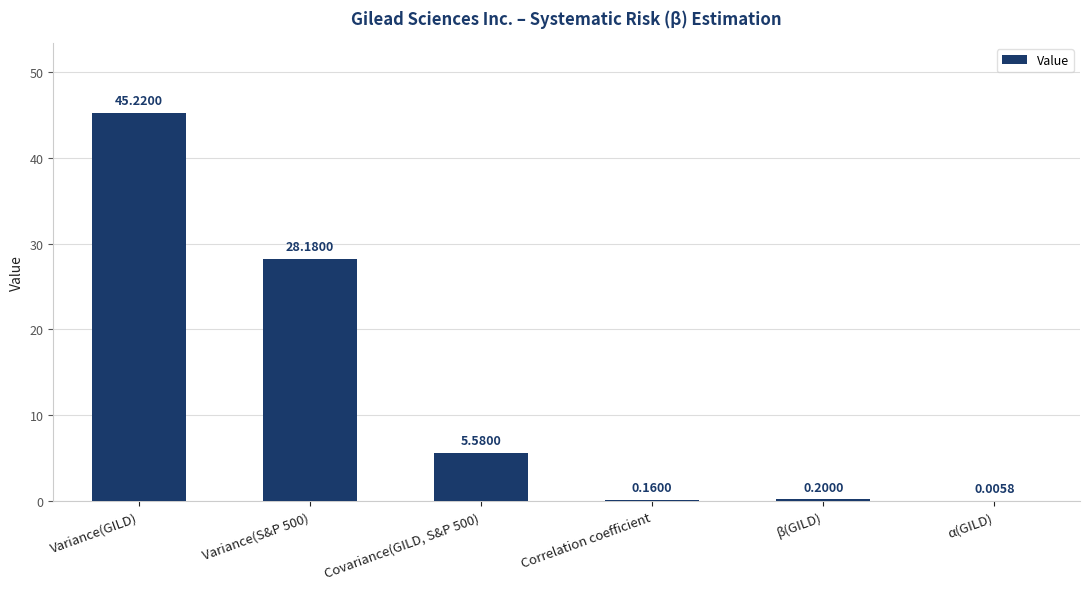

What is the difference between the values at α(GILD) and β(GILD)?

0.2